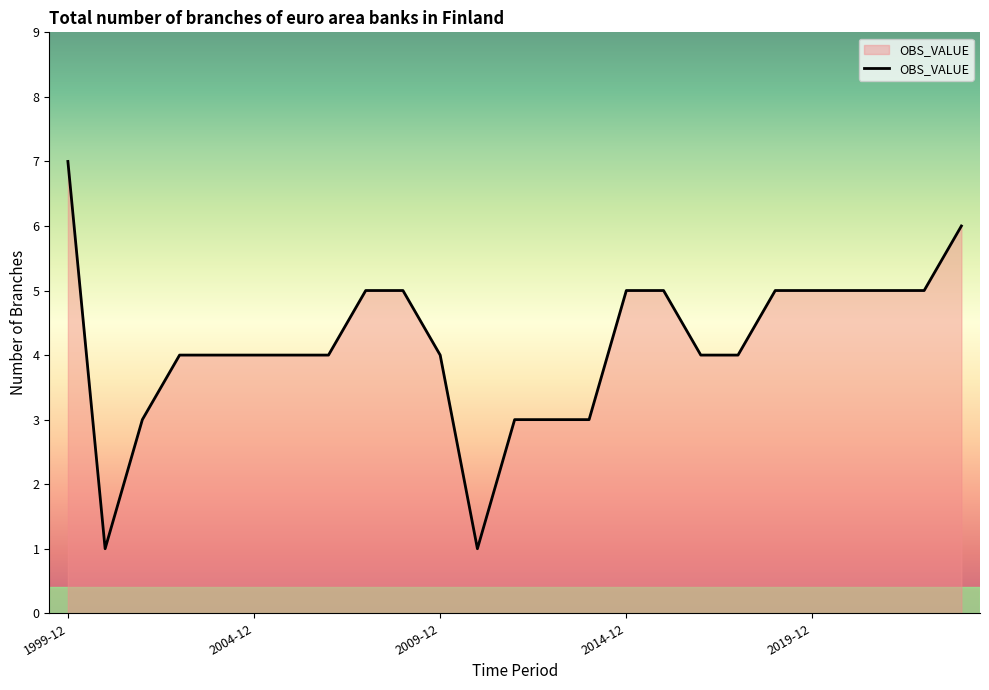

What is the difference between the second highest and second lowest values?

5